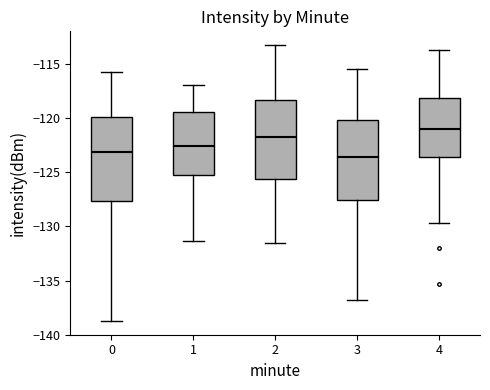

Reading left to right, transcribe this box plot: for each box, give where its median line is, the range the box spans, and where its two whiskers end, as read against the y-axis. The values are not printed on the chart, so give them approximately, as read against the axis.

0: median -123.0, box -127.5 to -120.0, whiskers -138.5 to -116.0
1: median -122.5, box -125.5 to -119.5, whiskers -131.5 to -117.0
2: median -121.5, box -125.5 to -118.5, whiskers -131.5 to -113.0
3: median -123.5, box -127.5 to -120.0, whiskers -137.0 to -115.5
4: median -121.0, box -123.5 to -118.0, whiskers -129.5 to -113.5